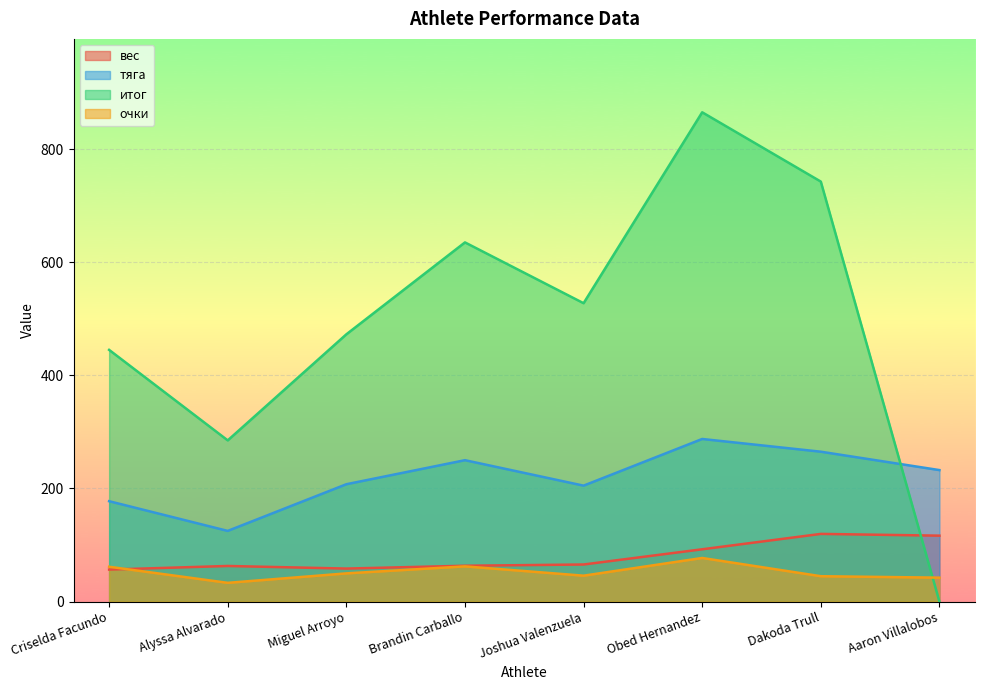

List the labels in order of тяга value, smallest first.

Alyssa Alvarado, Criselda Facundo, Joshua Valenzuela, Miguel Arroyo, Aaron Villalobos, Brandin Carballo, Dakoda Trull, Obed Hernandez